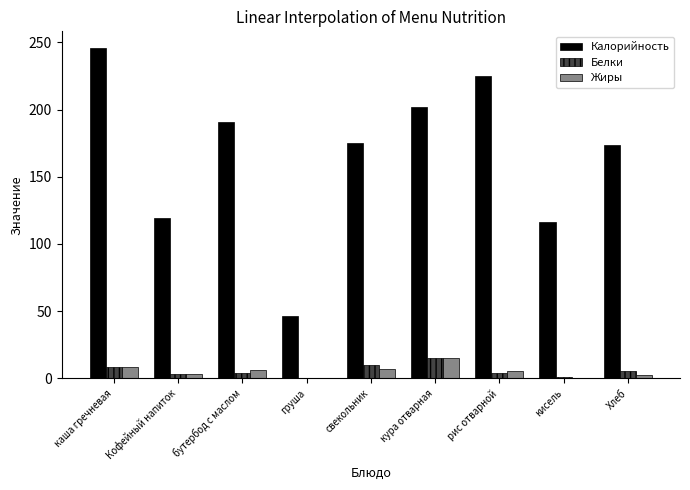

Is the value of Калорийность at свекольник greater than the value of Жиры at каша гречневая?

Yes